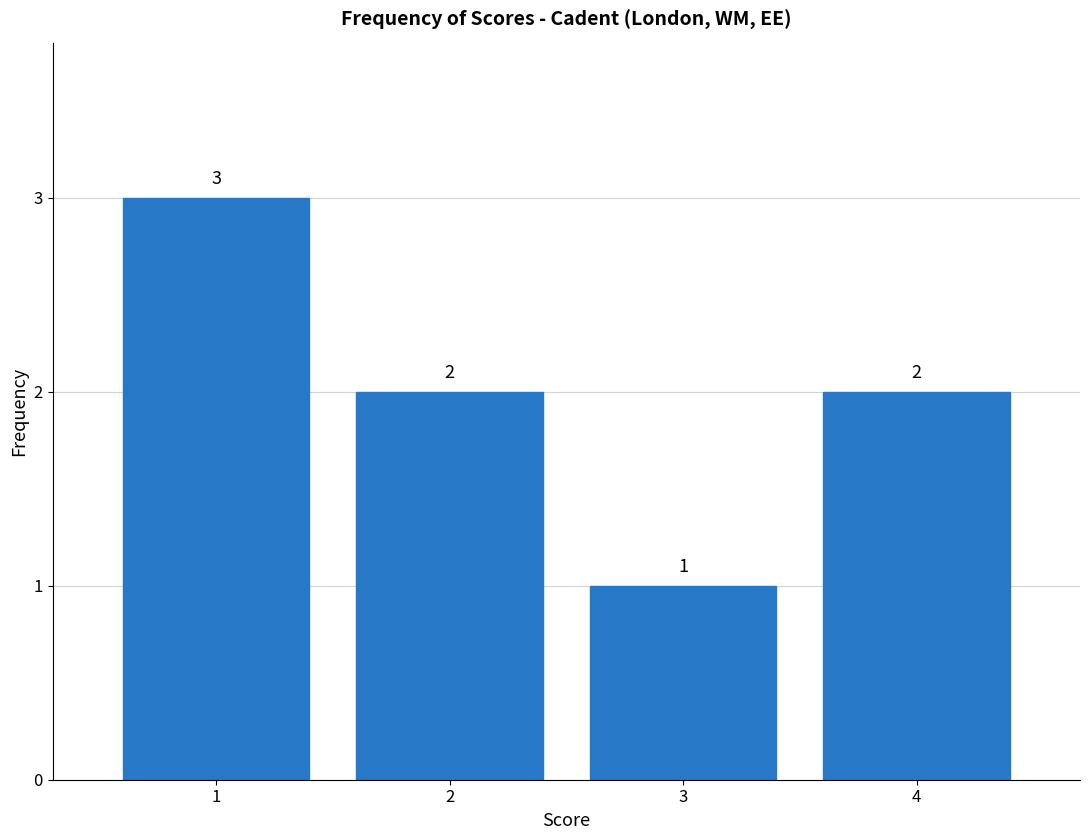

Reading left to right, list all the values displayed in this chart.

1=3	2=2	3=1	4=2